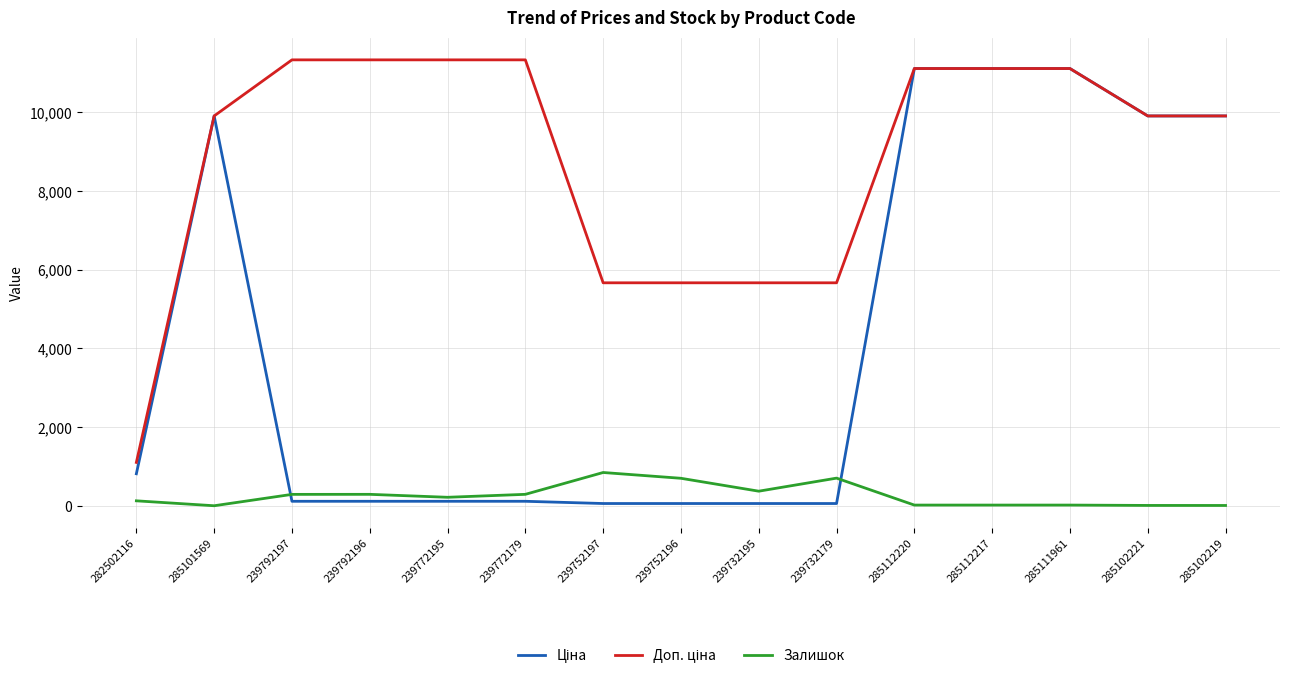

What is the maximum value shown in the chart?

11334.0